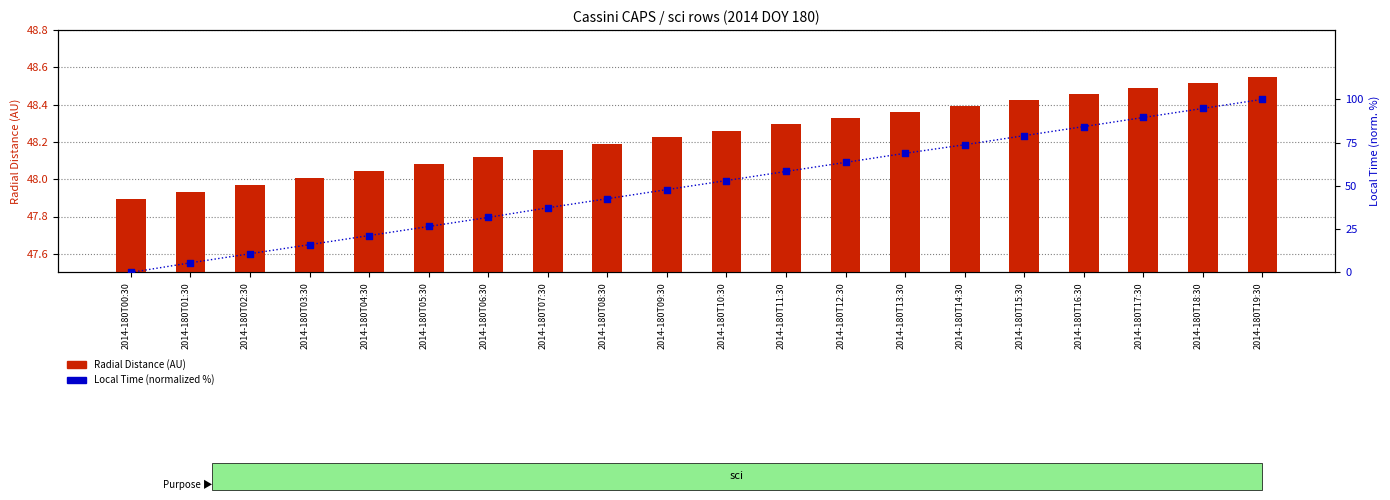

Is the value of Radial Distance (AU) at 2014-180T07:30 greater than the value of Local Time (normalized %) at 2014-180T03:30?

Yes